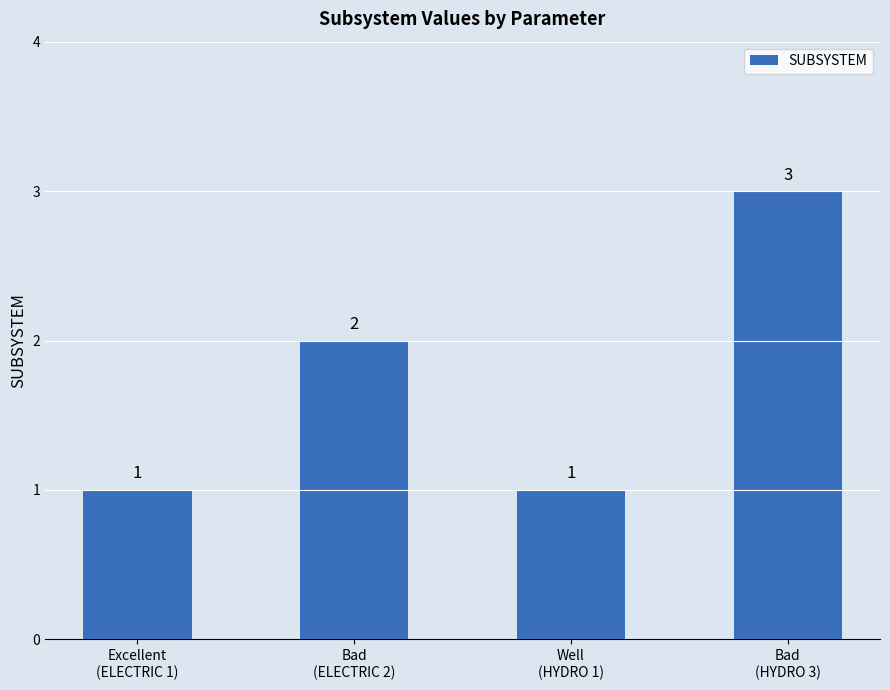

What is the label of the 3rd bar from the right?

Bad
(ELECTRIC 2)